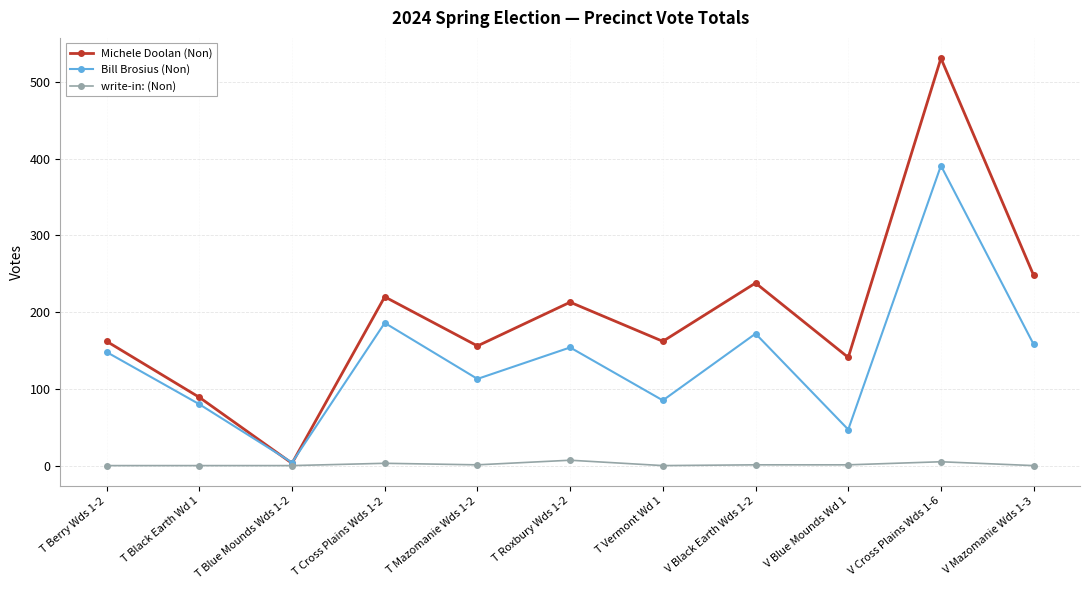

Which category has the lowest value in the Michele Doolan (Non) series?

T Blue Mounds Wds 1-2